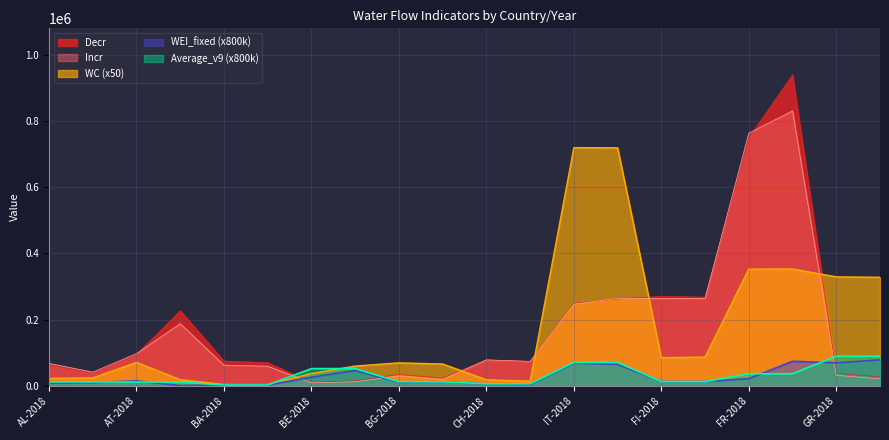

Is the value of WEI_fixed at FI-2019 greater than the value of Incr at GR-2018?

No